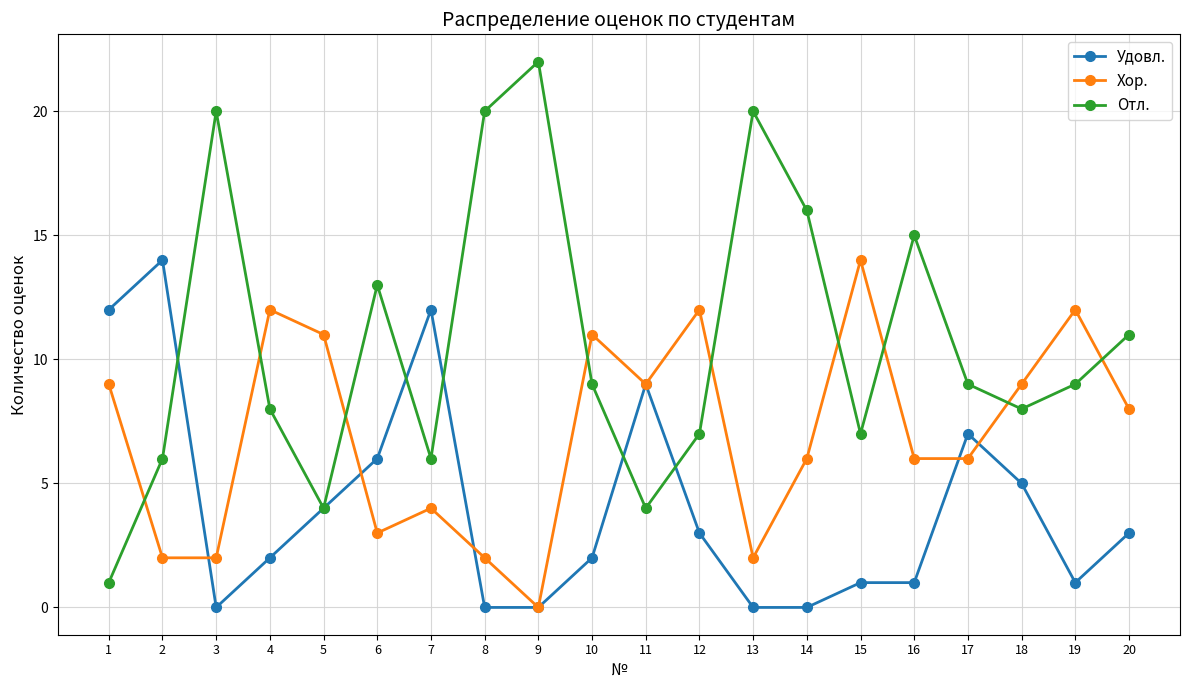

Which series has the largest total across all categories?

Отл.